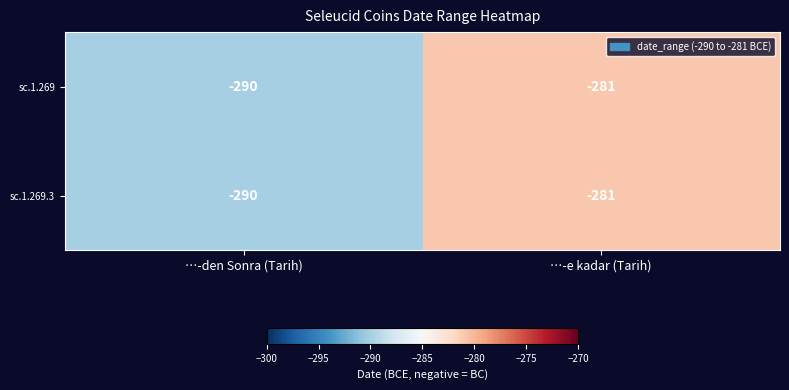

At which category is the sum across all series the highest?

…-e kadar (Tarih)